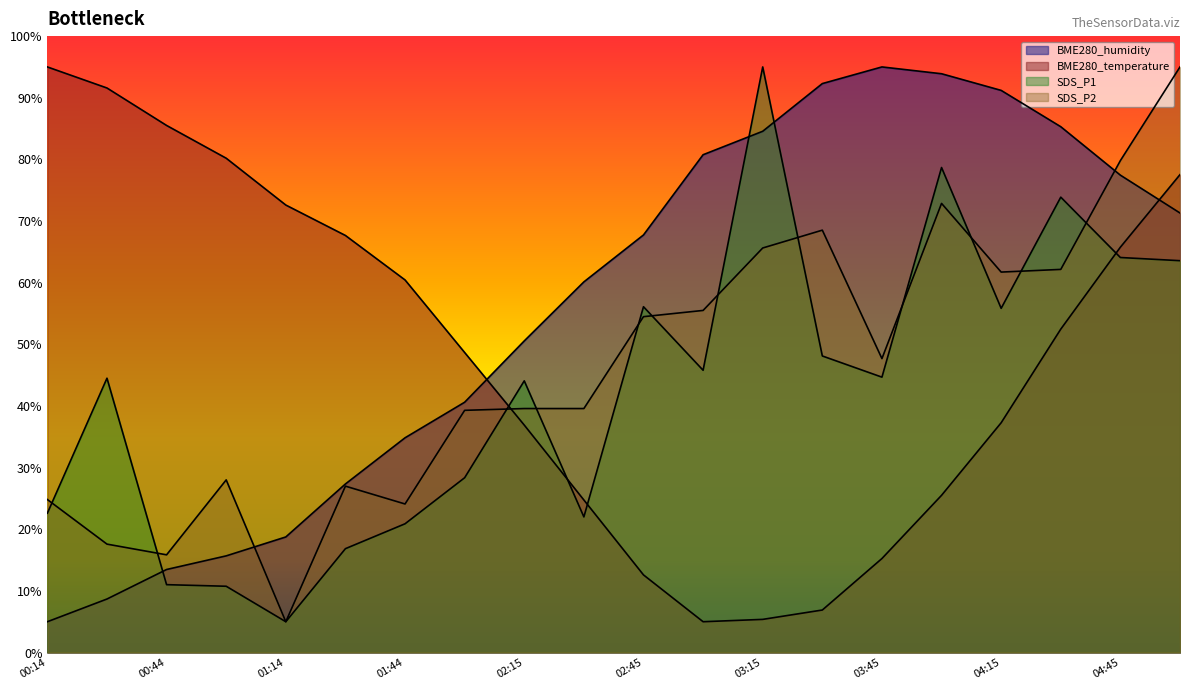

What is the sum of all SDS_P2 values?

924.2